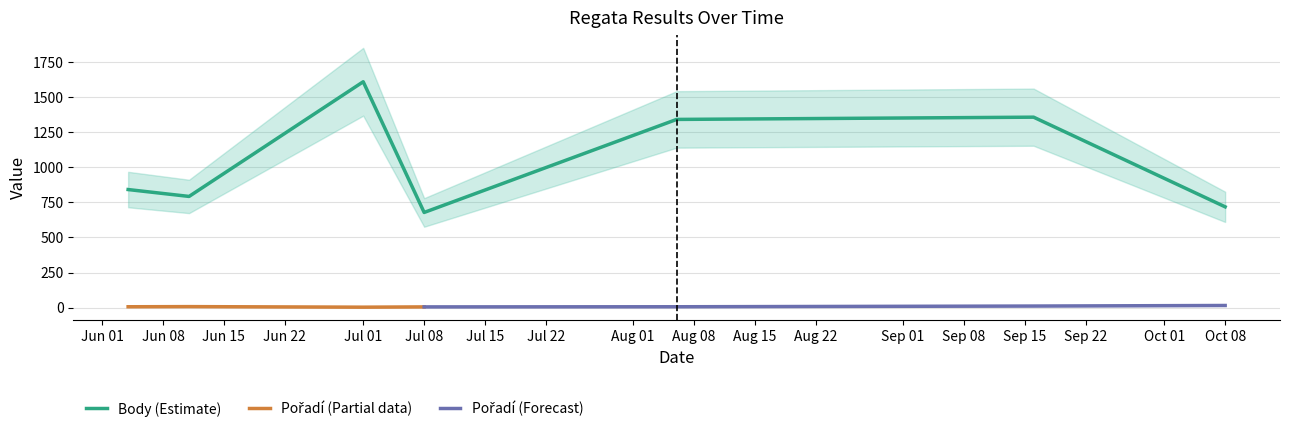

The value of Body (Estimate) at Jul 01 is 2360. True or false?

False